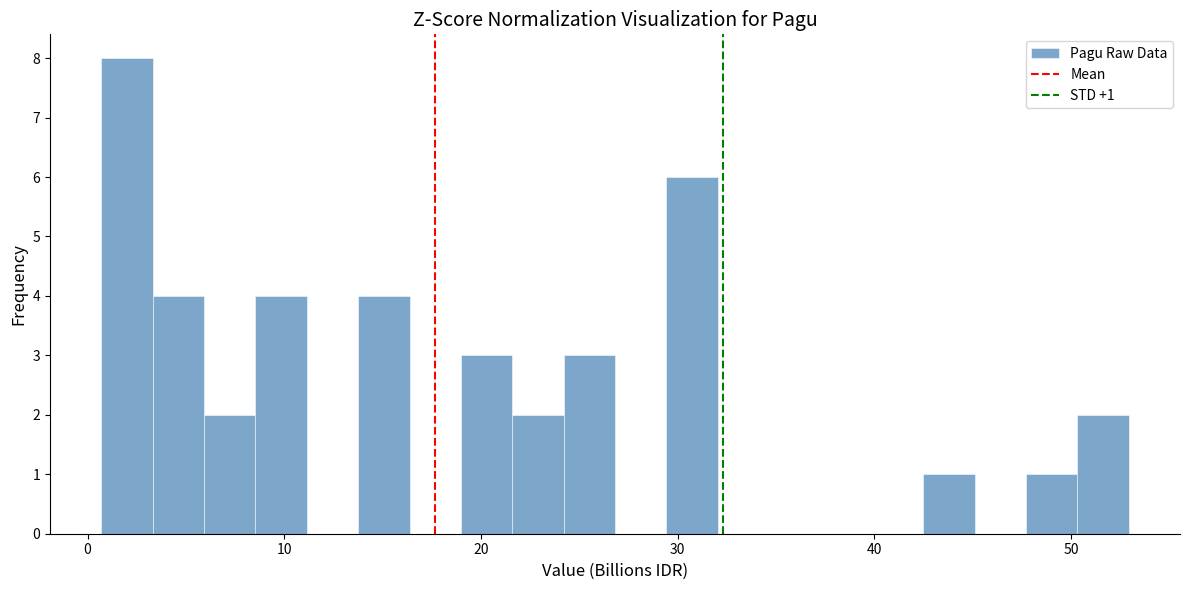

Read against the x-axis, roughly where is the centre of the tallest bar?

2